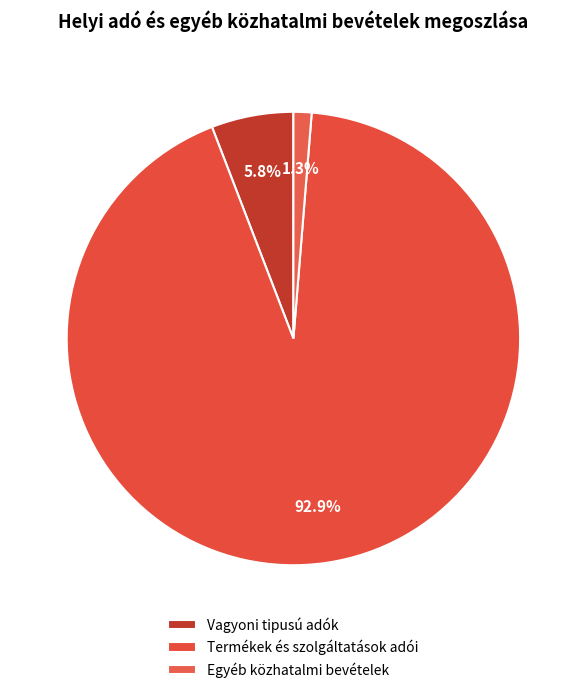

Approximately how many times larger is the value at Termékek és szolgáltatások adói compared to Egyéb közhatalmi bevételek?

72.0